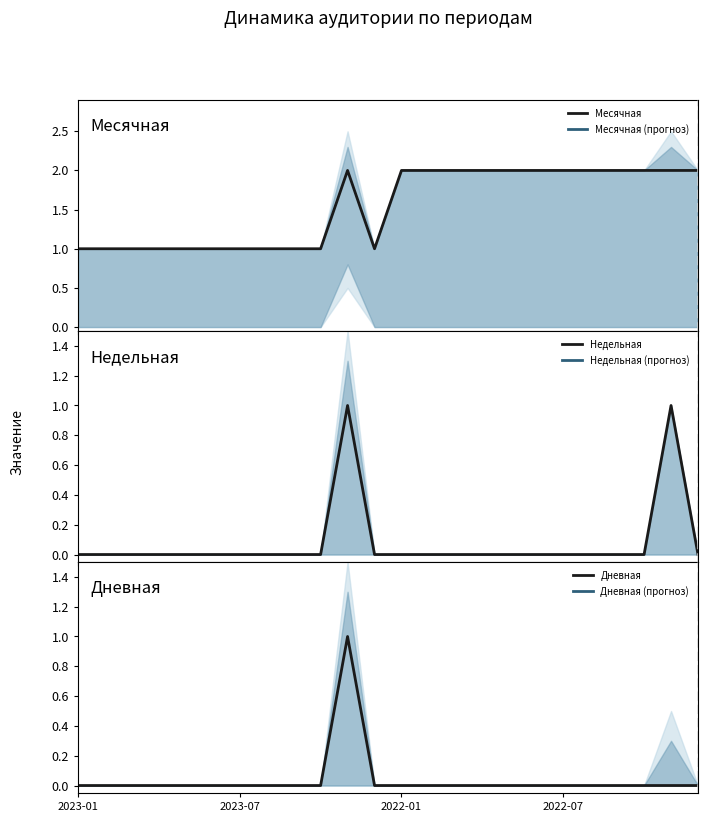

Which series has the largest total across all categories?

Месячная